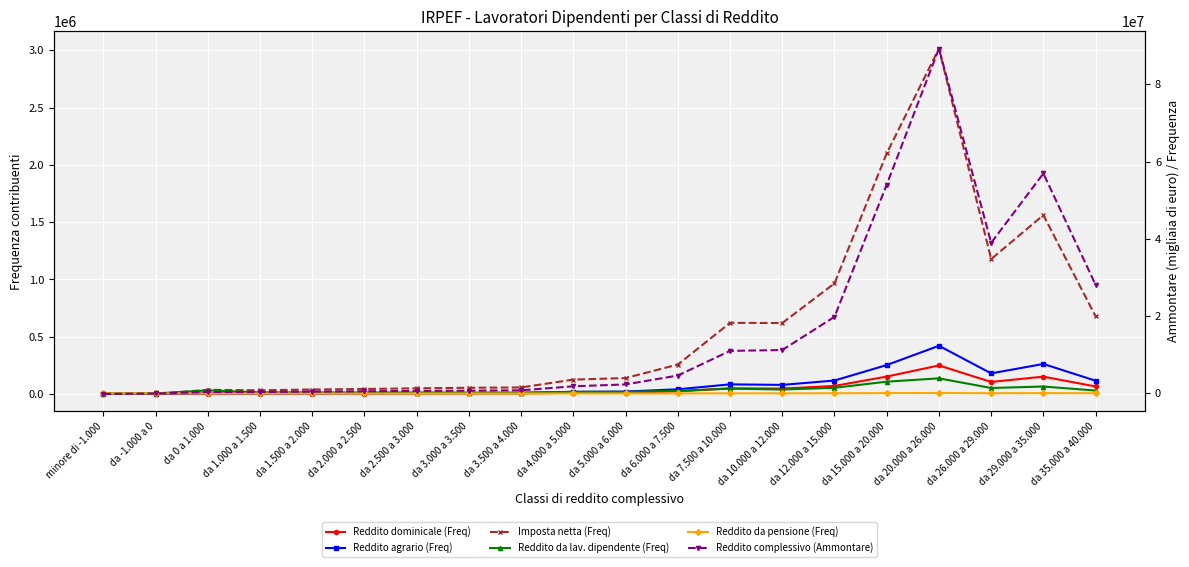

Which series has the widest spread of values?

Reddito complessivo (Ammontare)